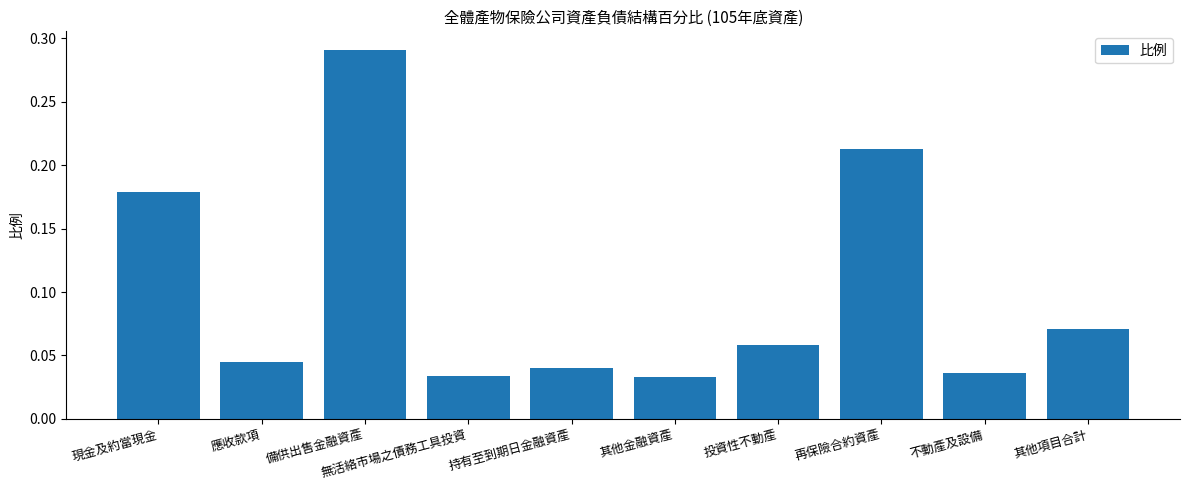

What position from the left is 現金及約當現金?

1